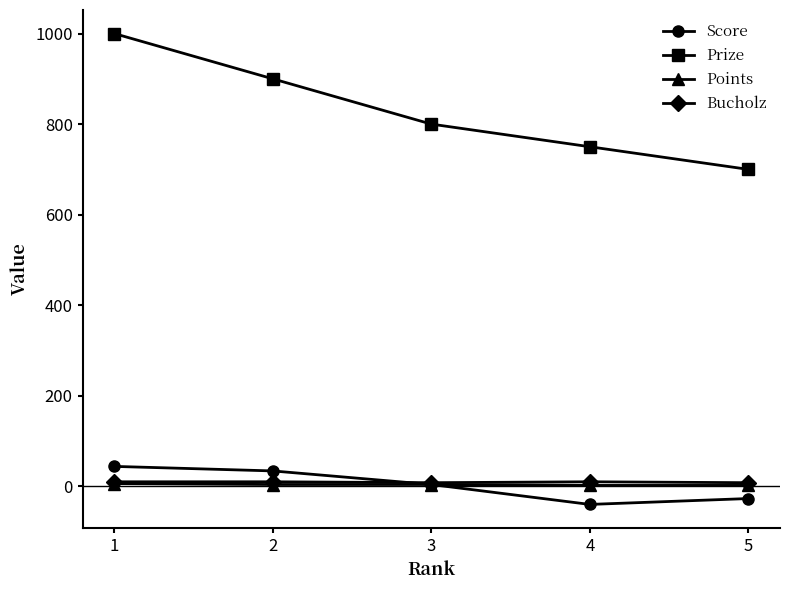

Count the number of categories in the chart.

5